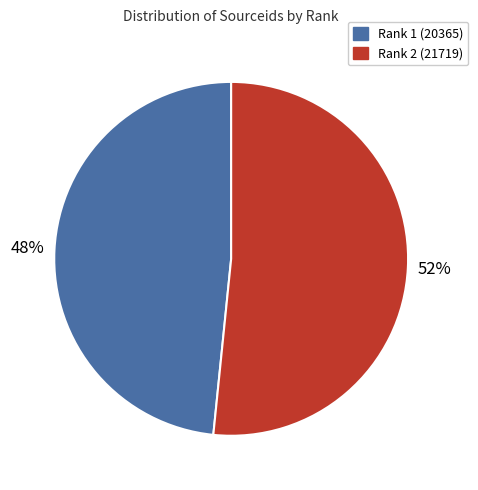

What is the ratio of the value at Rank 1 (20365) to the value at Rank 2 (21719)?

0.9